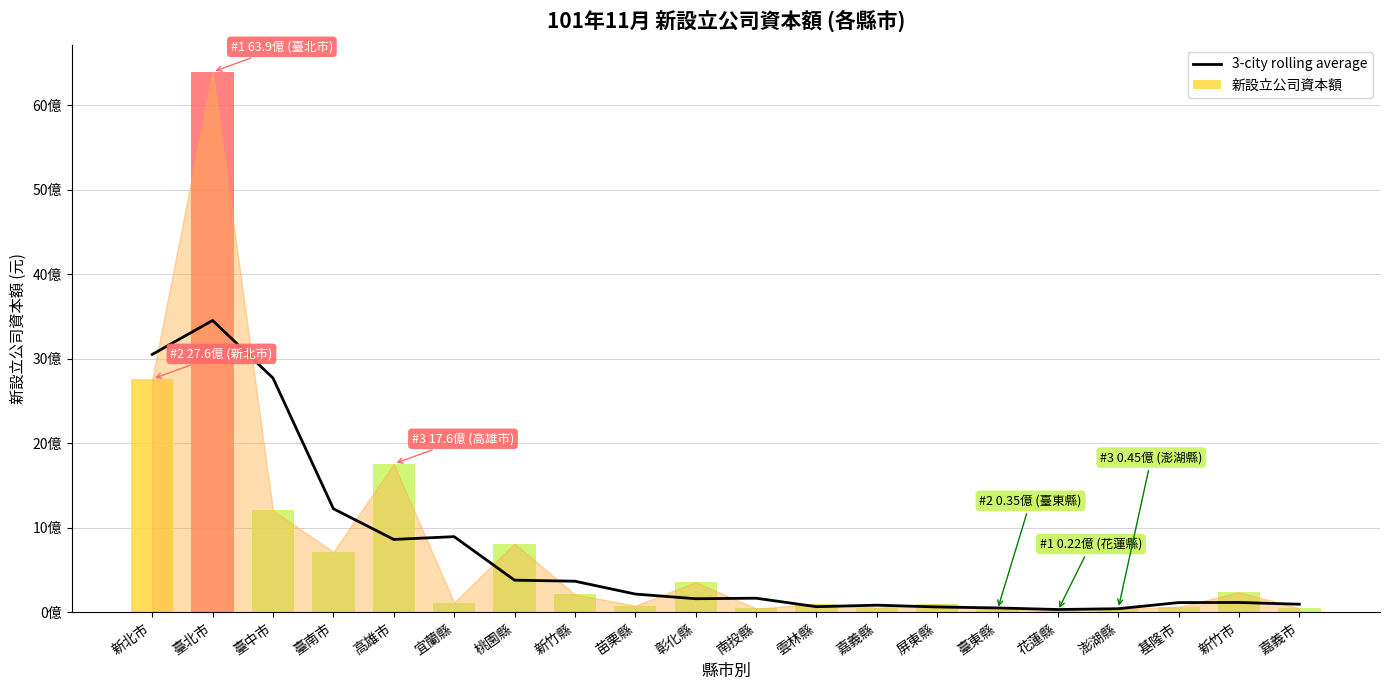

What position from the left is 彰化縣?

10